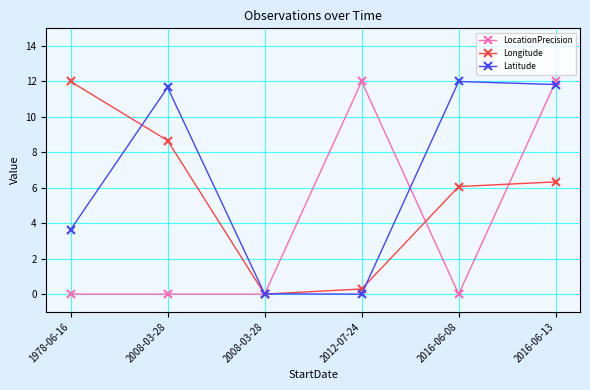

How many intersections are there between LocationPrecision and Latitude?

3